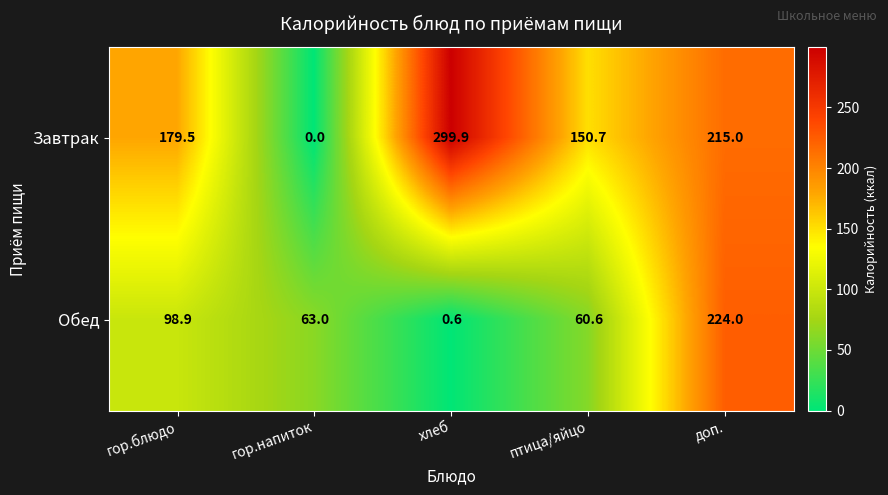

The value of Обед at птица/яйцо is 19.2. True or false?

False